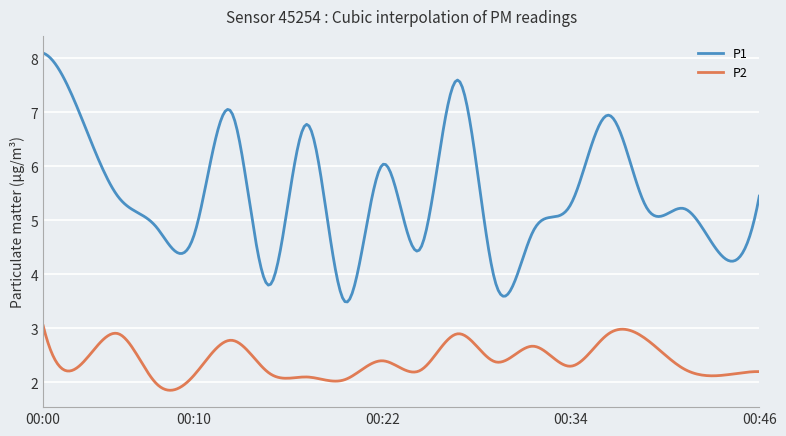

List the series in order of their peak value, highest first.

P1, P2